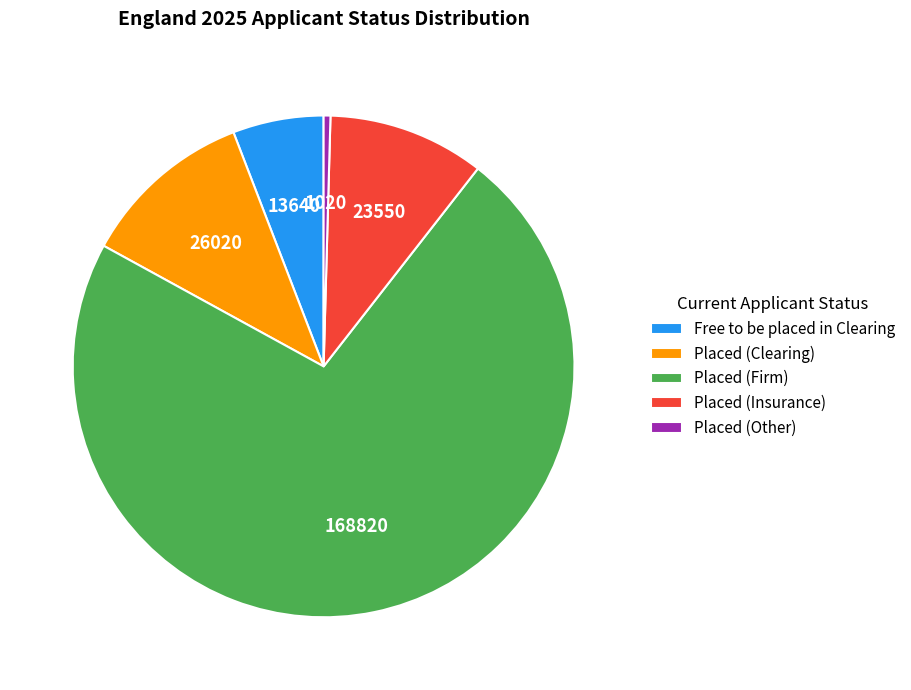

True or false: Placed (Insurance) accounts for 1% of the total.

False